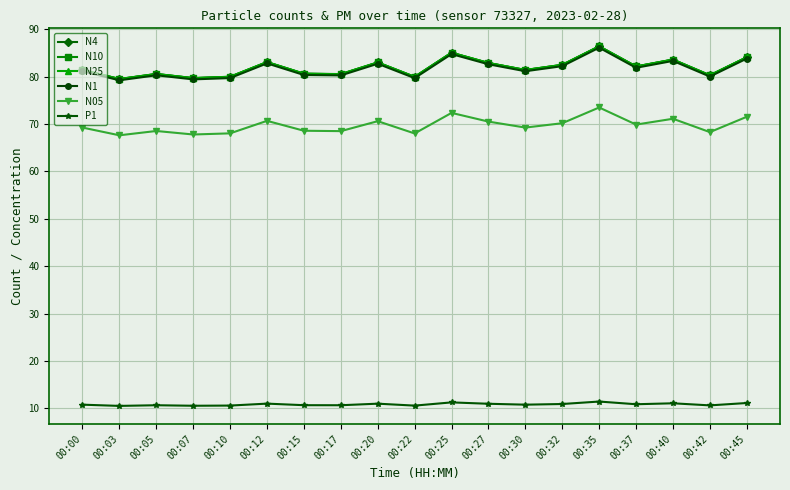

Is the value of N25 at 00:15 greater than the value of P1 at 00:12?

Yes